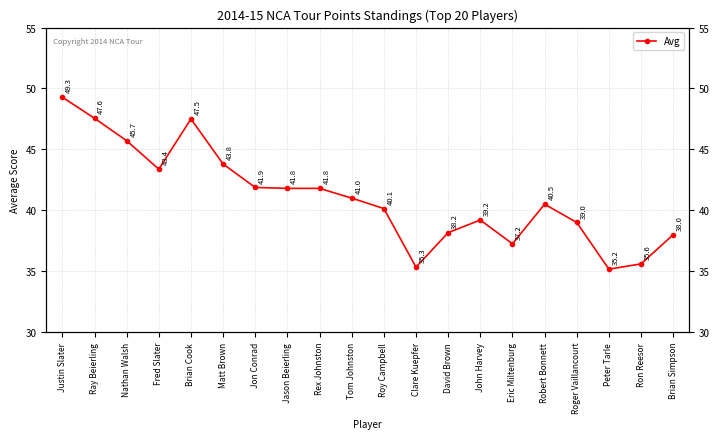

Is this an area chart (filled region under the line)?

No